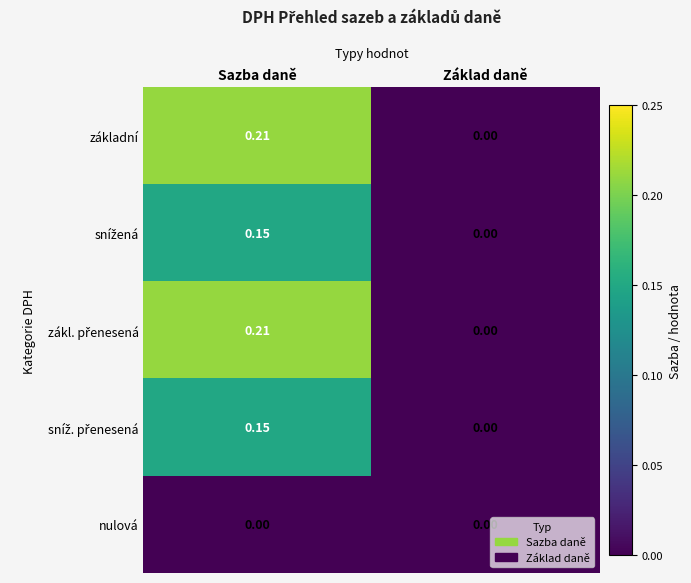

At which category is the sum across all series the highest?

Sazba daně